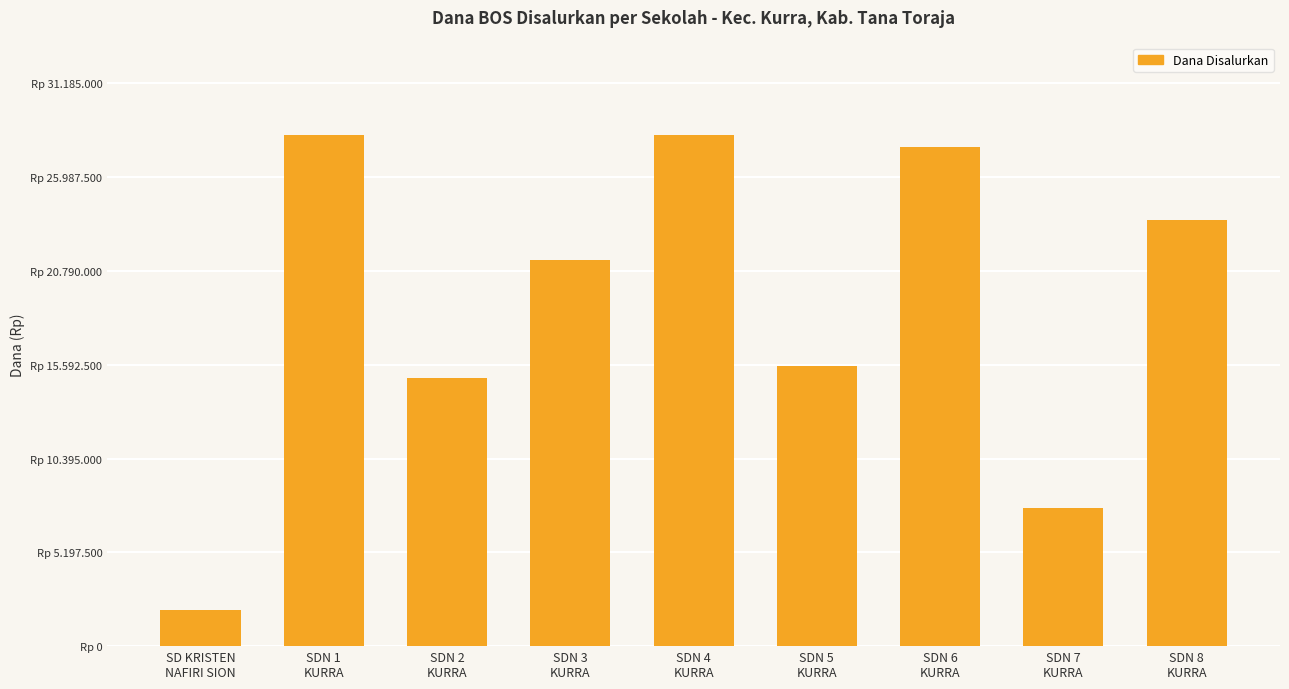

The chart shows a value of 6058029 at SDN 3
KURRA. True or false?

False